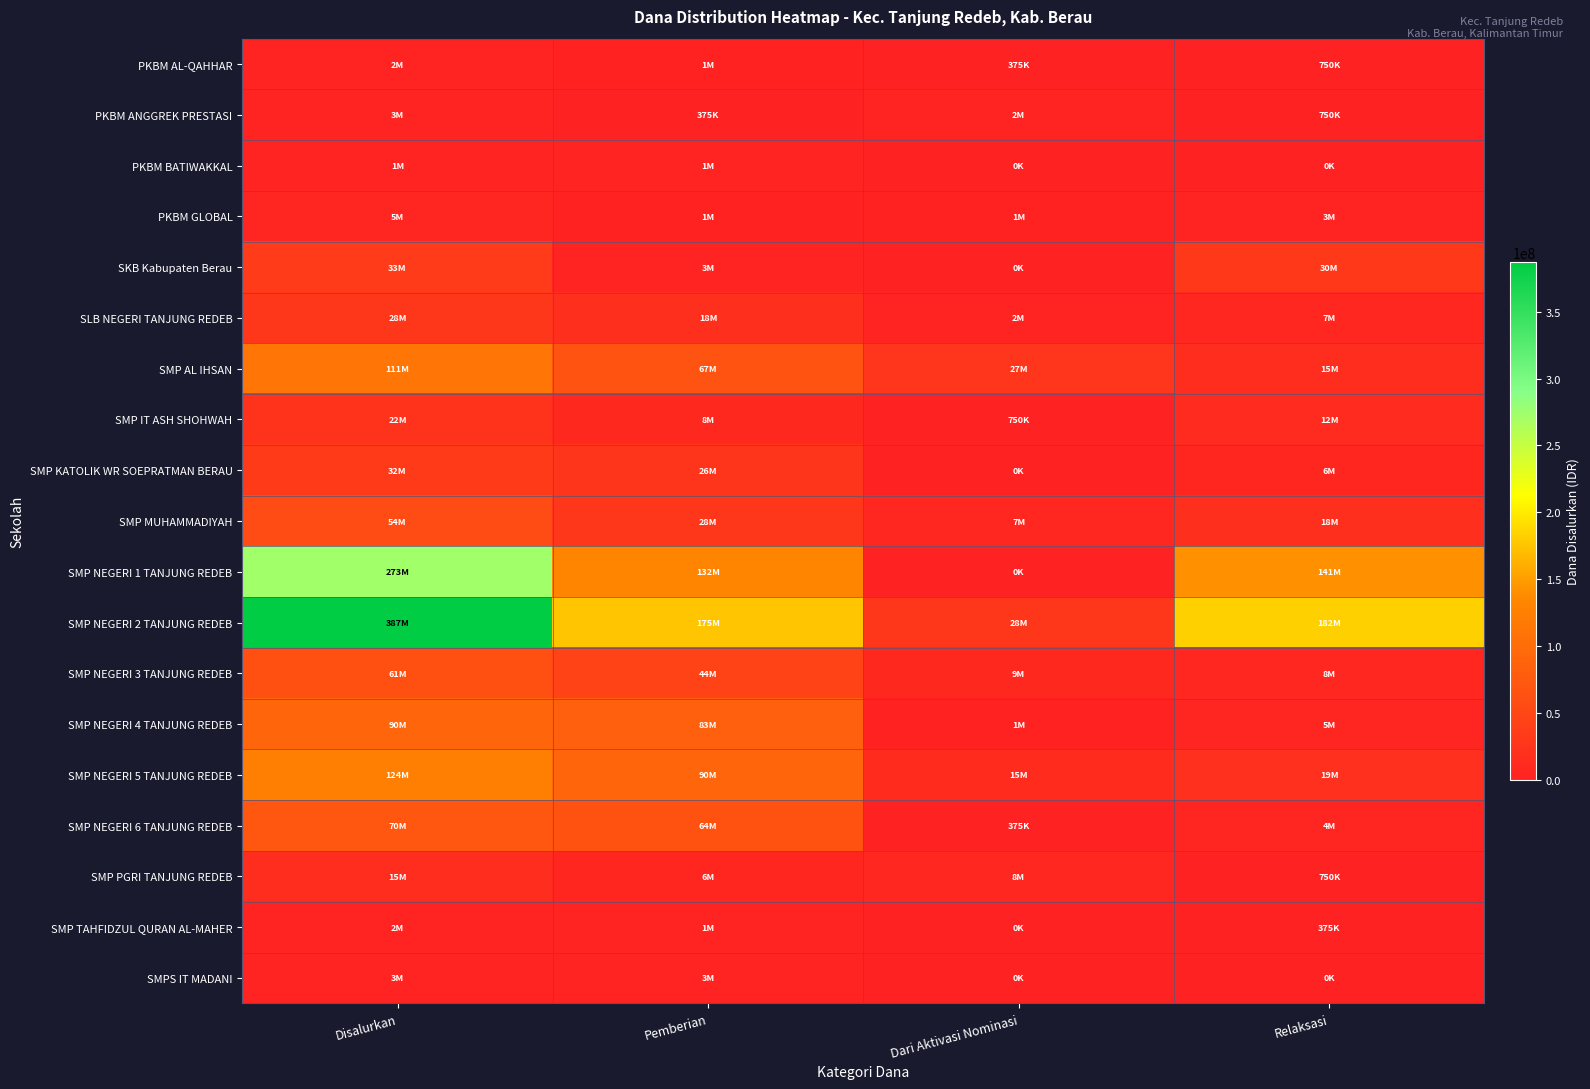

Rank the series at Disalurkan from lowest to highest value.

PKBM BATIWAKKAL, SMP TAHFIDZUL QURAN AL-MAHER, PKBM AL-QAHHAR, SMPS IT MADANI, PKBM ANGGREK PRESTASI, PKBM GLOBAL, SMP PGRI TANJUNG REDEB, SMP IT ASH SHOHWAH, SLB NEGERI TANJUNG REDEB, SMP KATOLIK WR SOEPRATMAN BERAU, SKB Kabupaten Berau, SMP MUHAMMADIYAH, SMP NEGERI 3 TANJUNG REDEB, SMP NEGERI 6 TANJUNG REDEB, SMP NEGERI 4 TANJUNG REDEB, SMP AL IHSAN, SMP NEGERI 5 TANJUNG REDEB, SMP NEGERI 1 TANJUNG REDEB, SMP NEGERI 2 TANJUNG REDEB